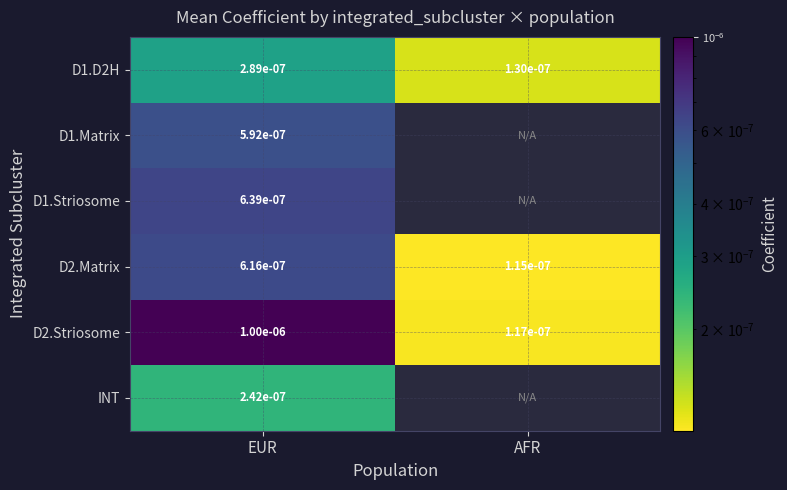

Rank the categories by D2.Striosome value from lowest to highest.

AFR, EUR